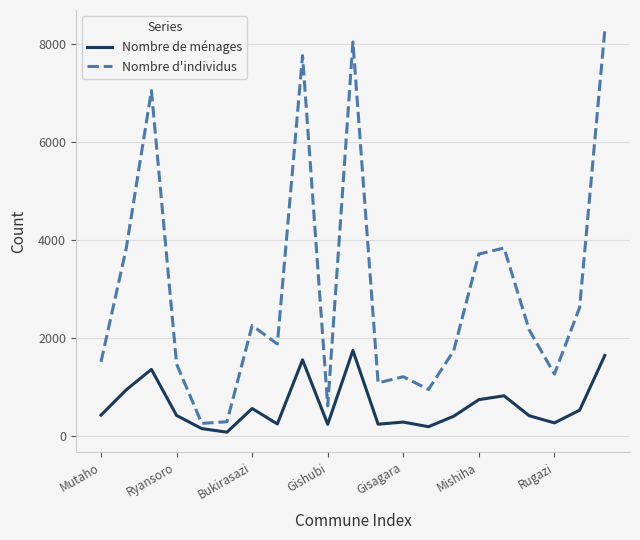

At how many categories does at least one series exceed 2395?

8